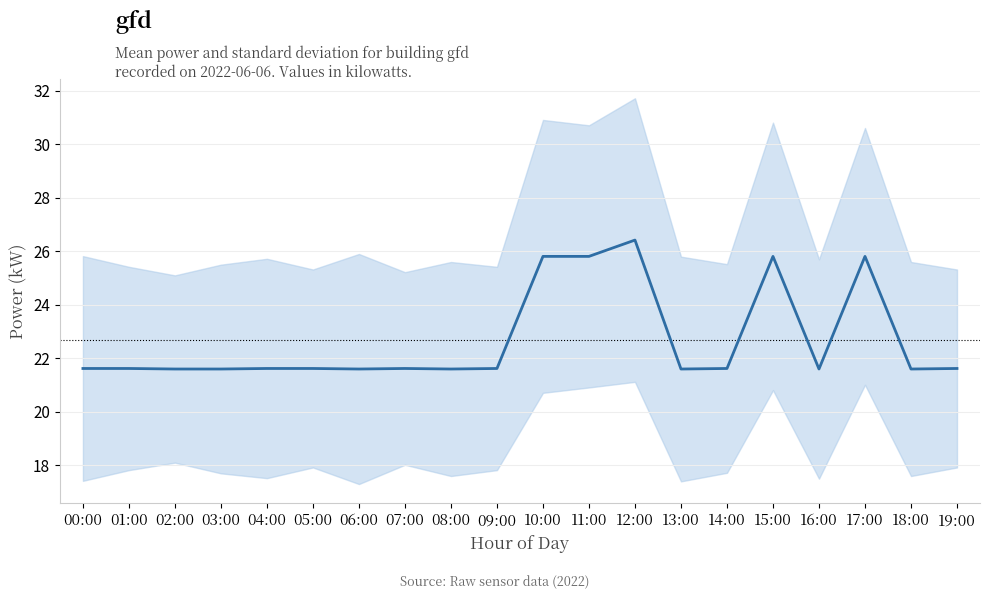

How many interior local valleys (lower than both neighbors) does the data have?

5